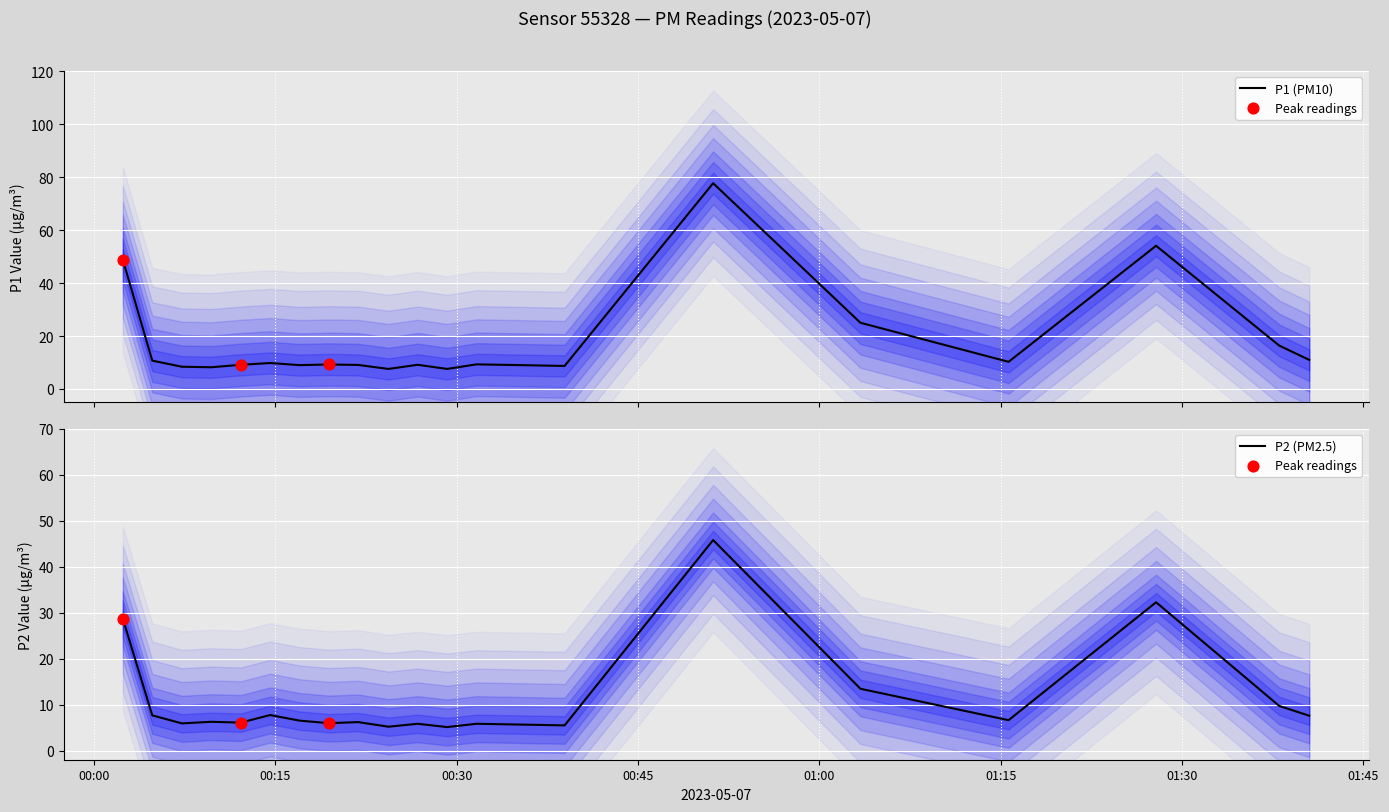

What are all the series names shown in the legend?

P1, P2